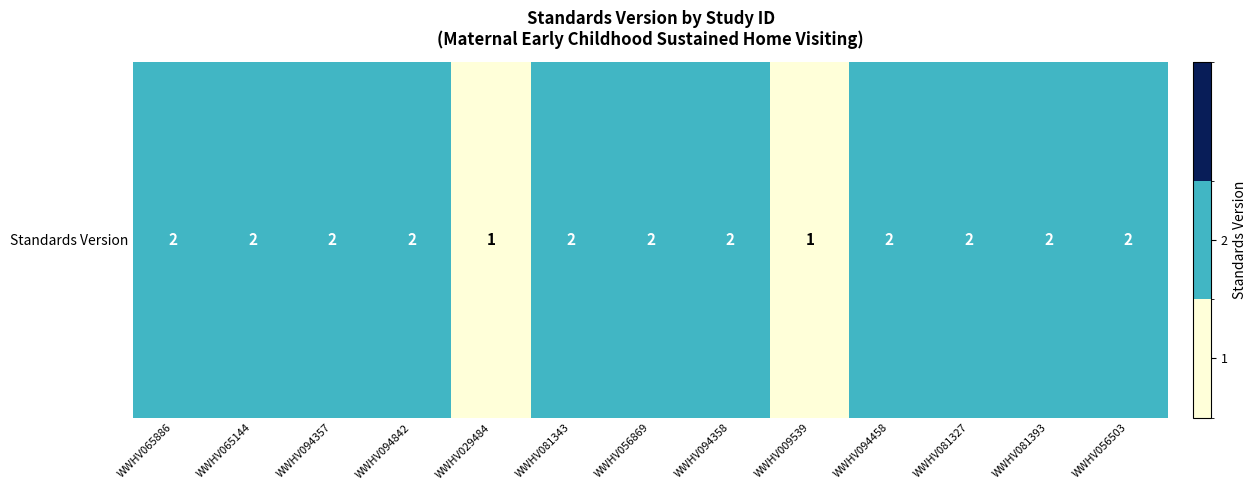

How many values are between 2 and 3?

11